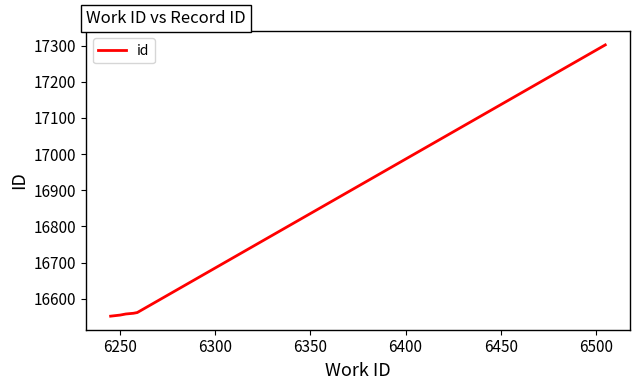

What is the smallest value displayed?

16552